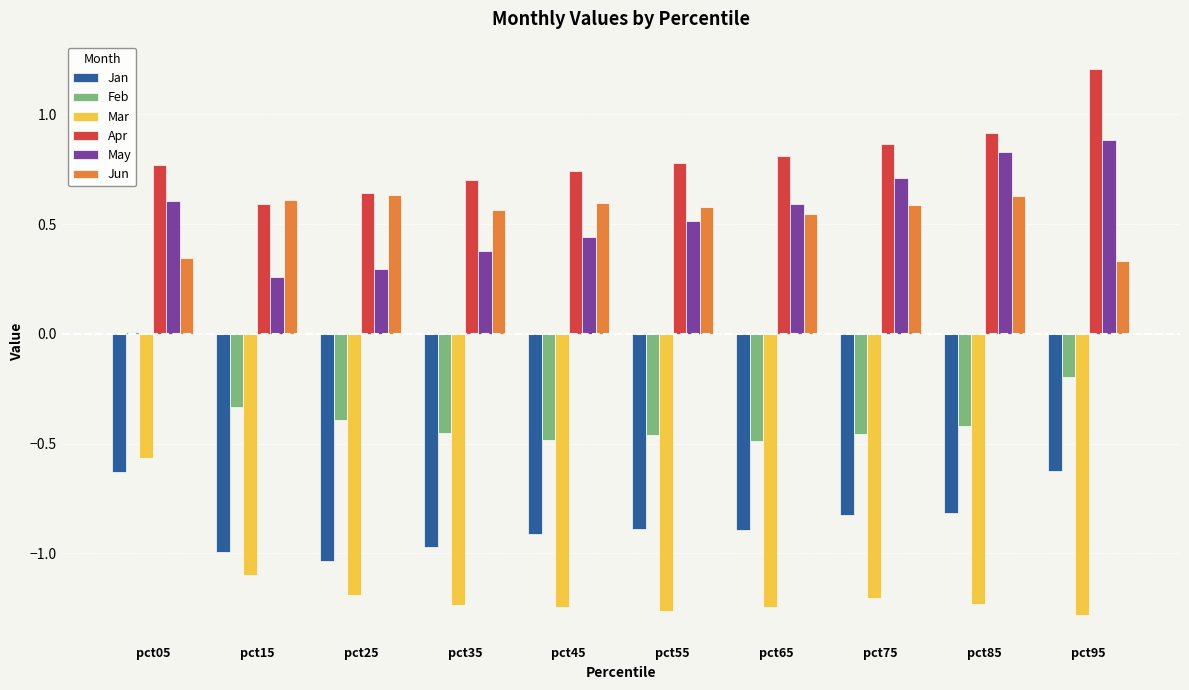

What are all the series names shown in the legend?

Jan, Feb, Mar, Apr, May, Jun